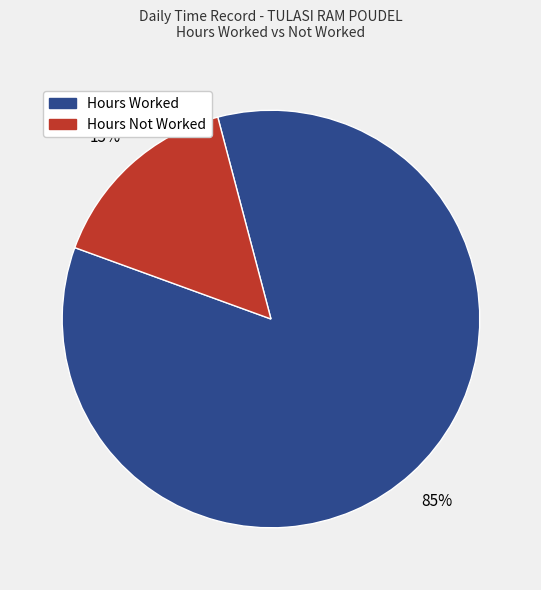

Is there any slice that represents more than half of the pie?

Yes